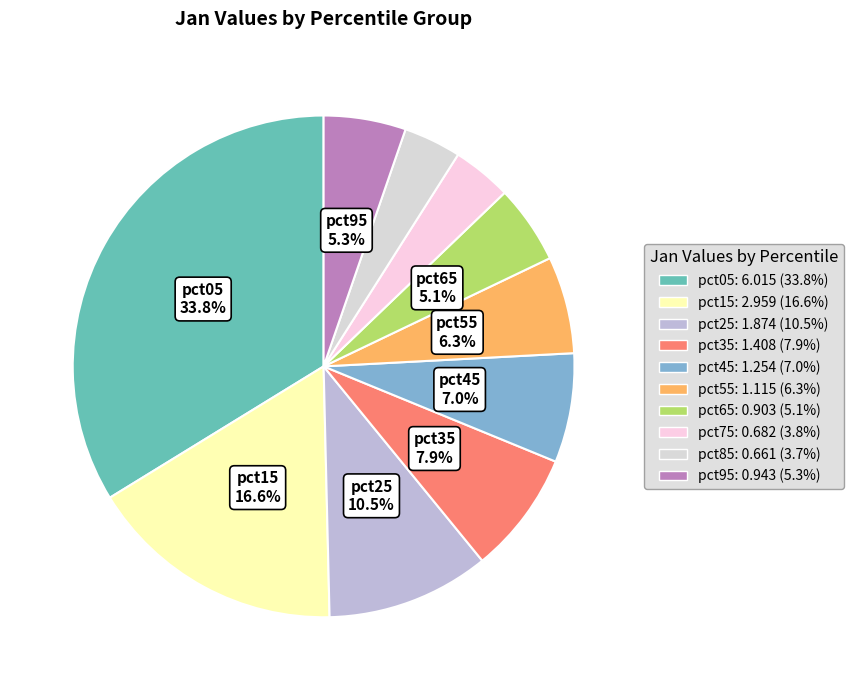

Is there any slice that represents more than half of the pie?

No